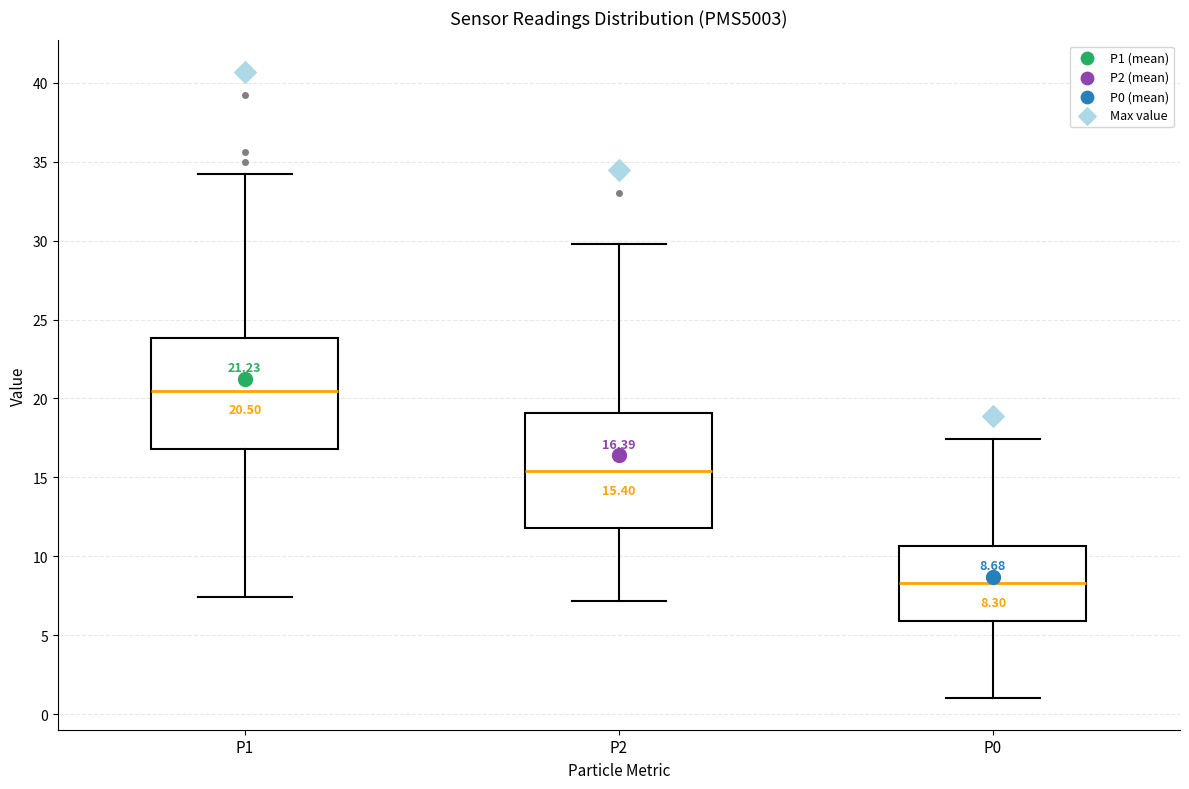

Which box's median line is the highest?

P1